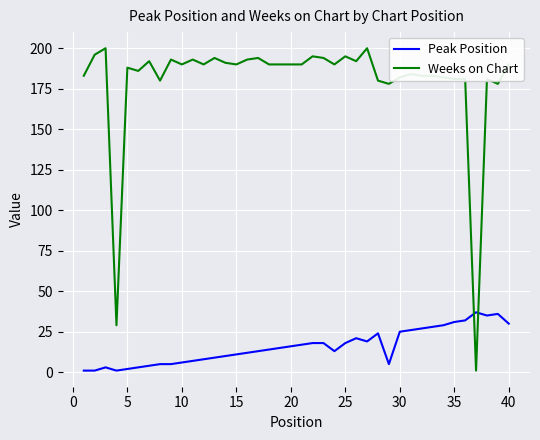

What is the difference between the maximum and minimum values in the Weeks on Chart series?

199